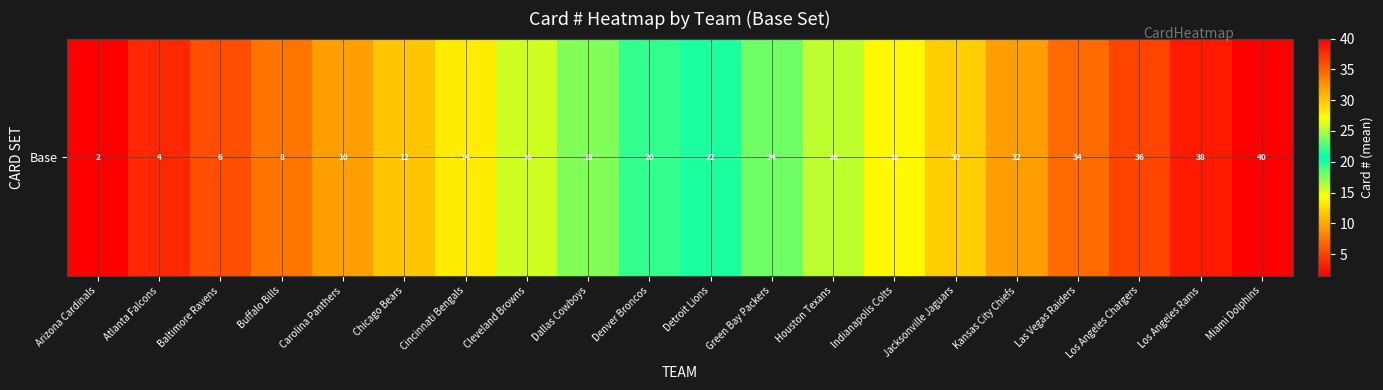

Between Denver Broncos and Kansas City Chiefs, which is larger?

Kansas City Chiefs